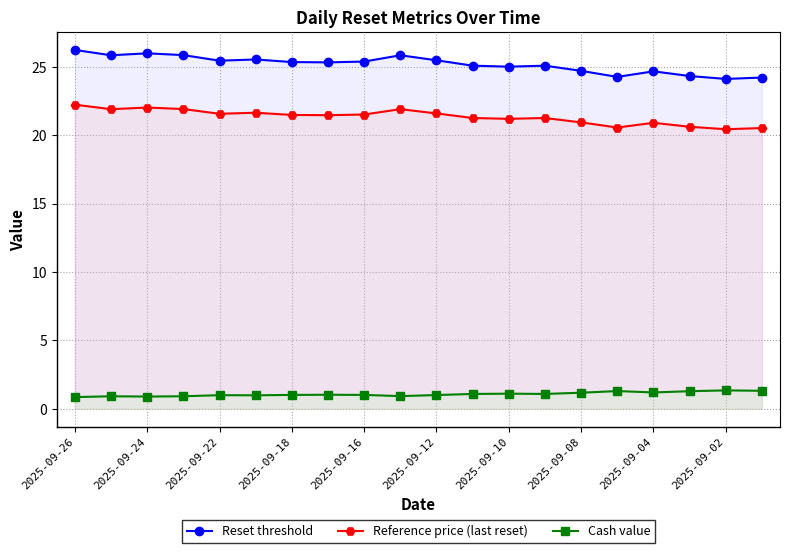

What is the smallest value displayed?

0.8